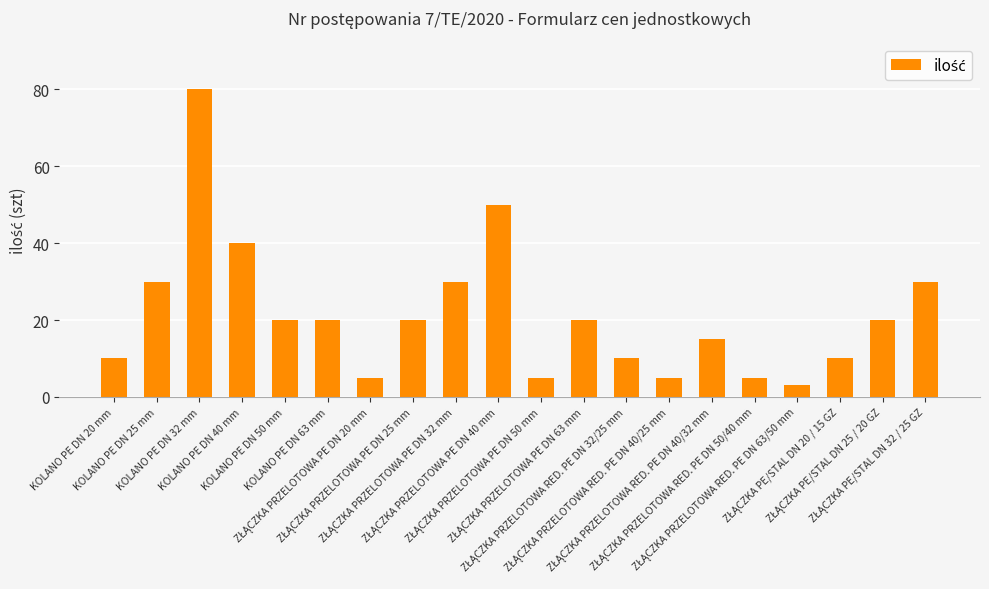

What is the value of the 19th bar from the left?

20